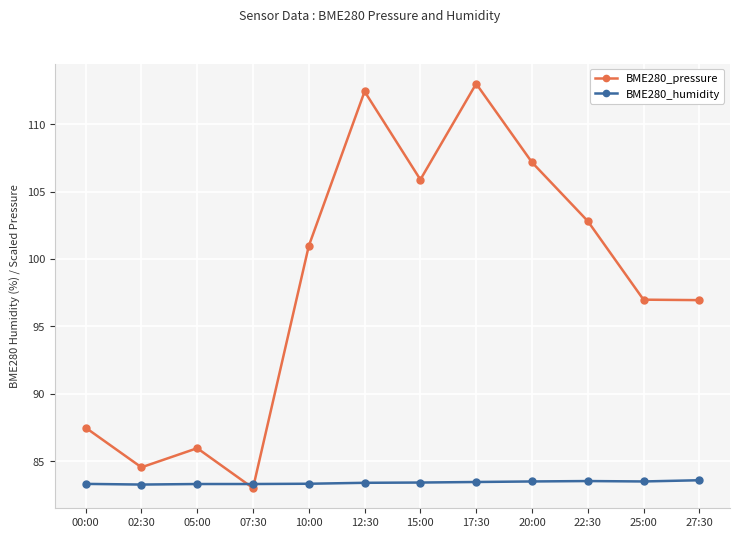

What is the minimum value shown in the chart?

83.0